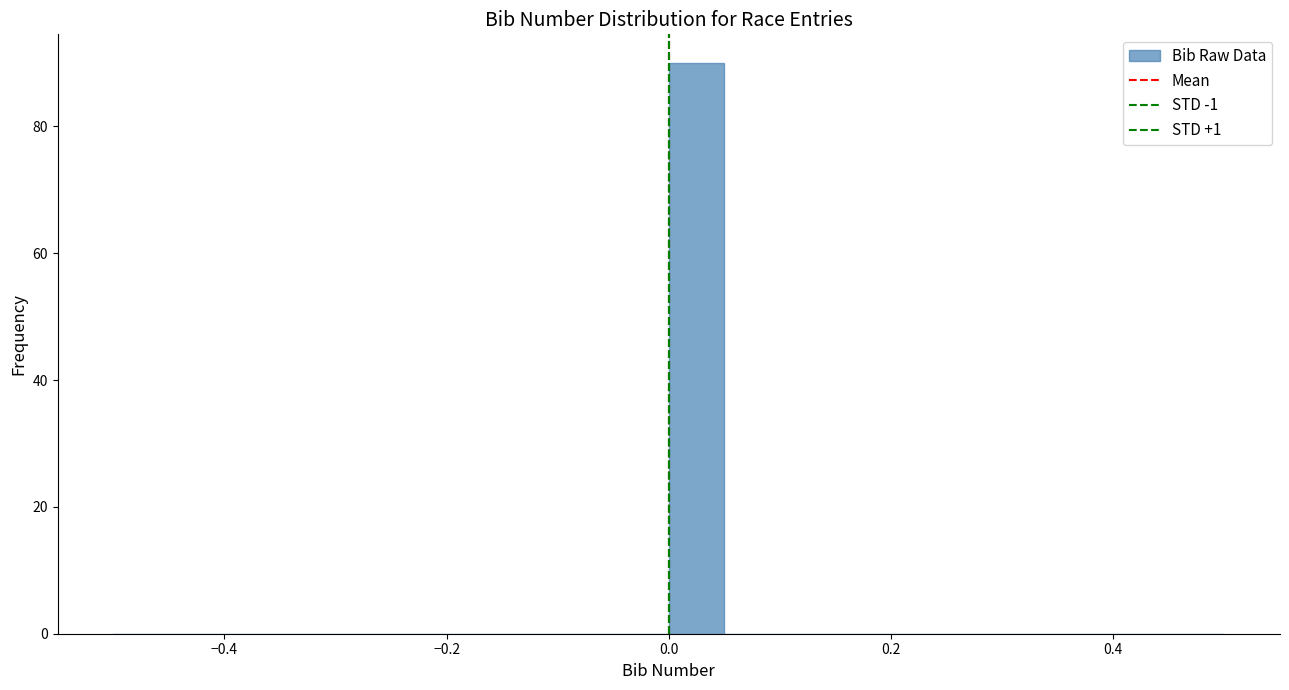

Read against the x-axis, roughly where is the centre of the tallest bar?

0.02